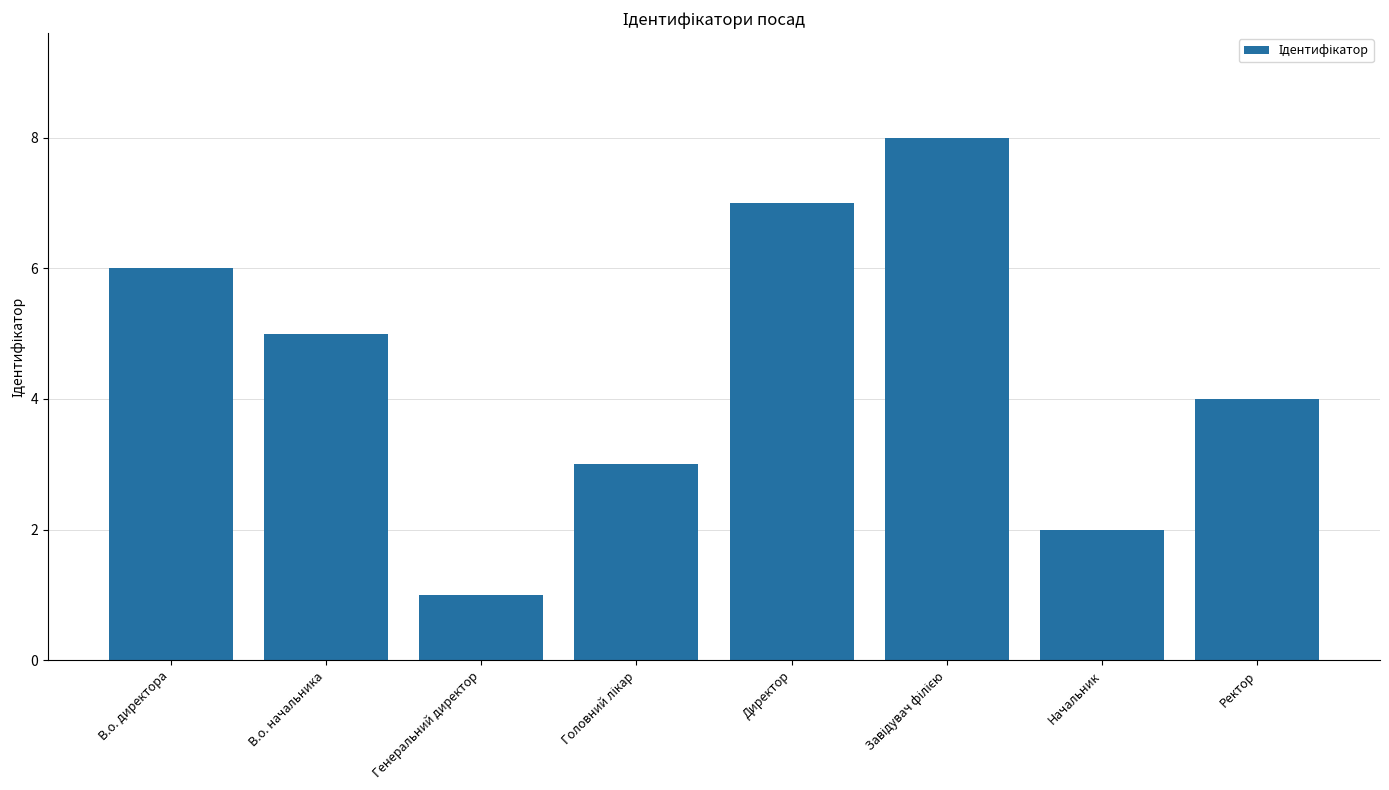

True or false: the data shows 5 at Директор.

False